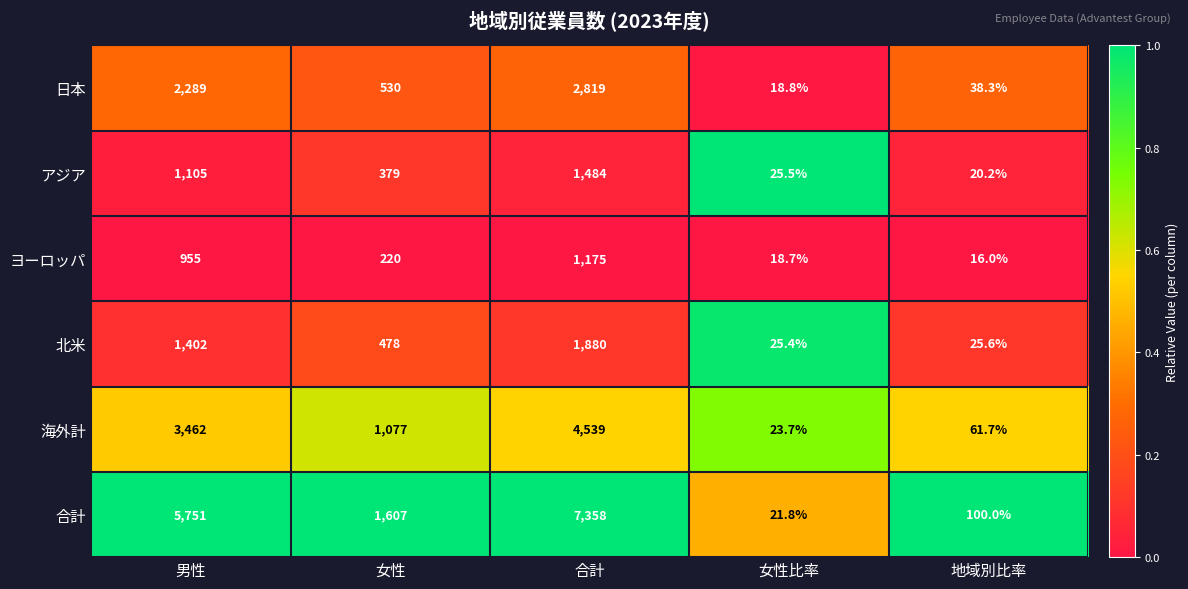

How many series are shown in this chart?

6